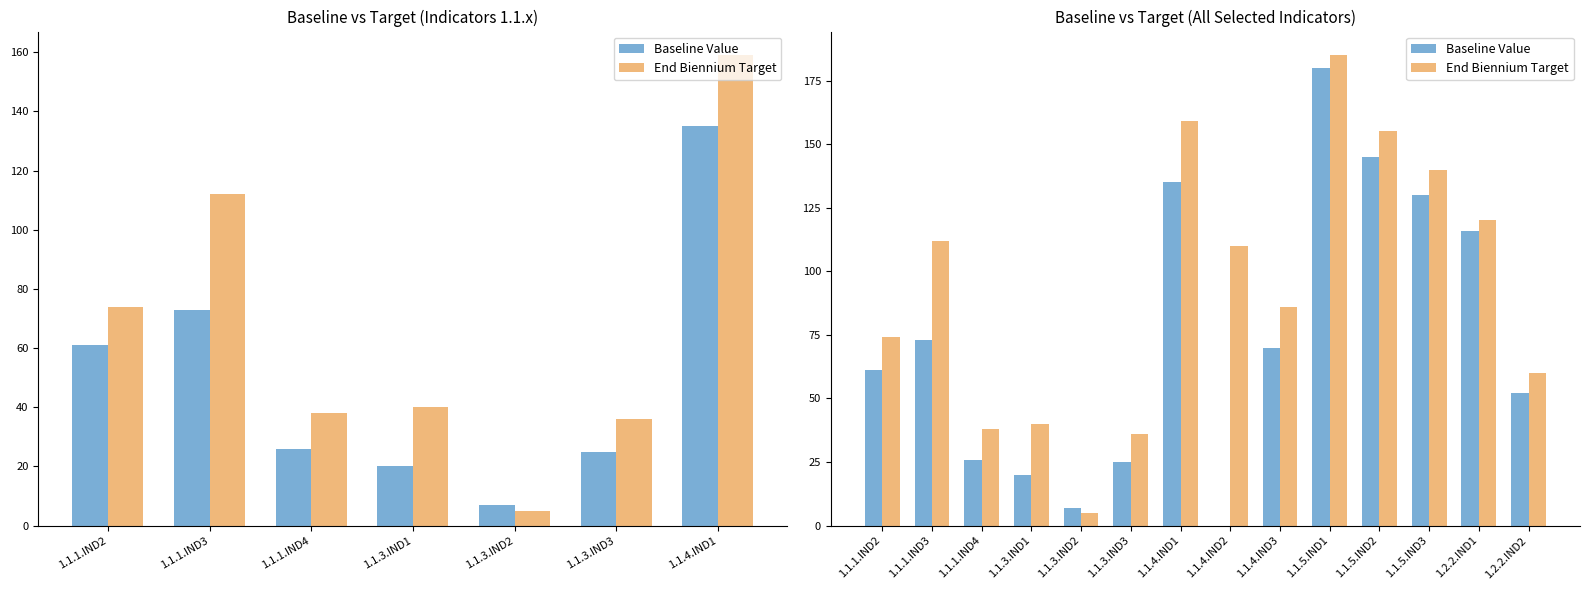

Reading left to right, transcribe all the data shown in this chart.

Baseline Value: 61	73	26	20	7	25	135	0	70	180	145	130	116	52
End Biennium Target: 74	112	38	40	5	36	159	110	86	185	155	140	120	60